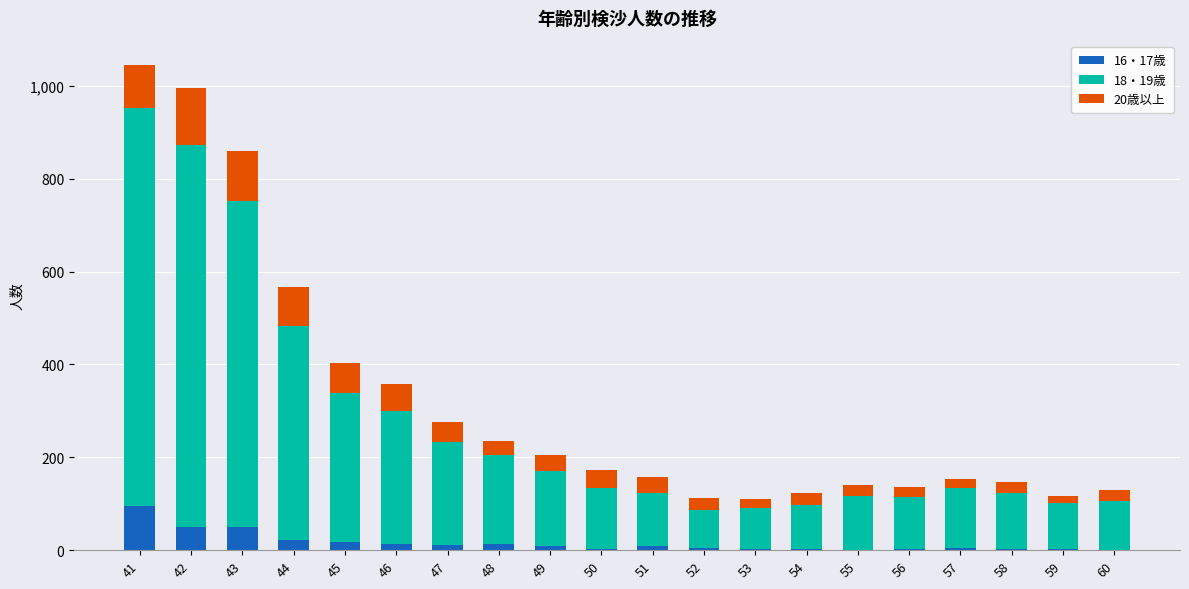

Between 45 and 50, which series saw the biggest shift?

18・19歳